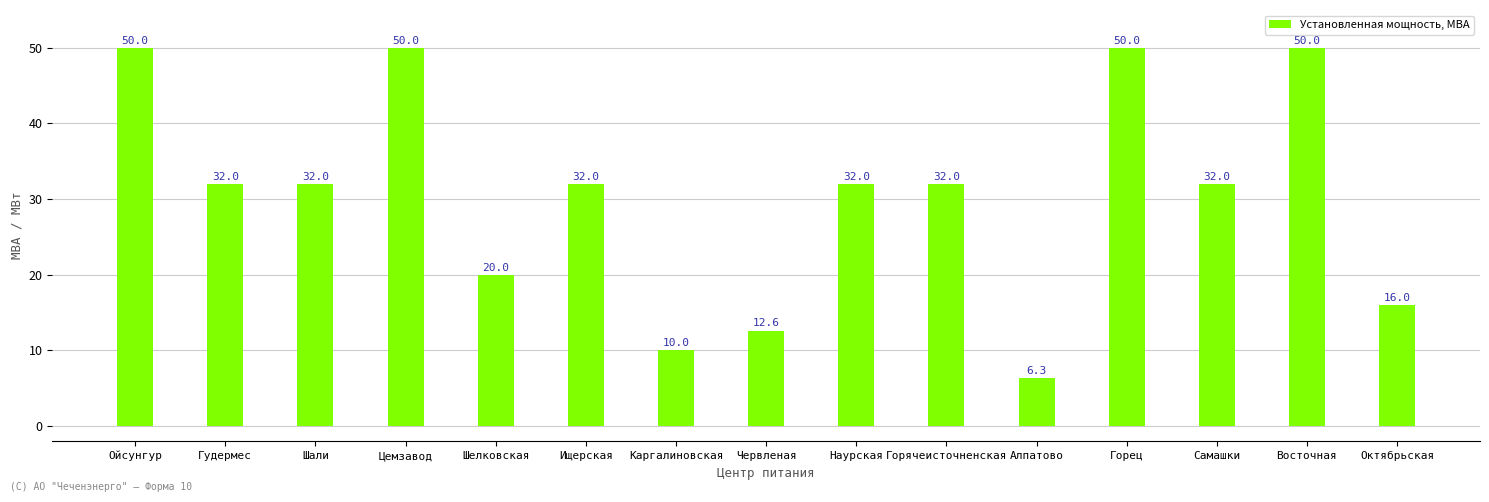

The value at Шелковская is 34.9. True or false?

False